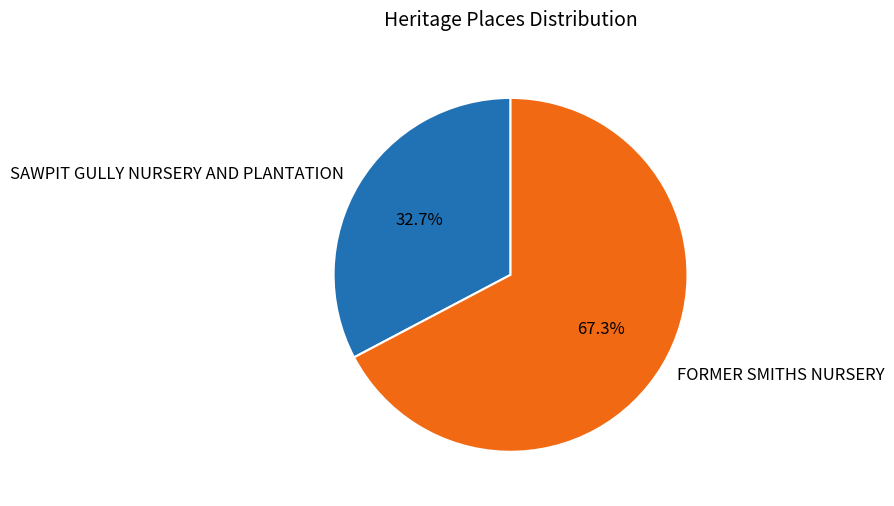

Is the sum of SAWPIT GULLY NURSERY AND PLANTATION and FORMER SMITHS NURSERY greater than half?

Yes